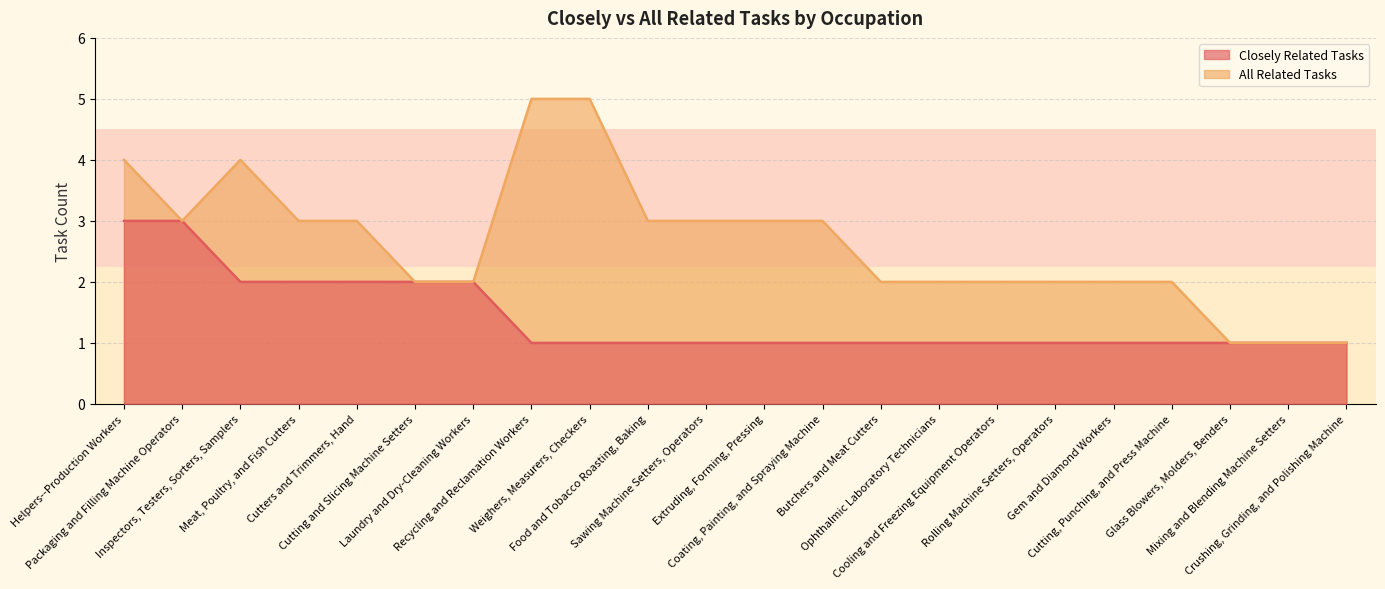

What is the greatest value displayed?

5